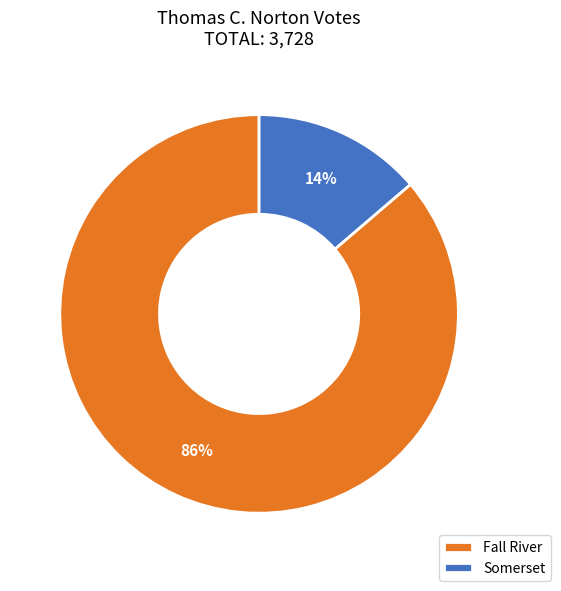

Which has a higher value, Somerset or Fall River?

Fall River